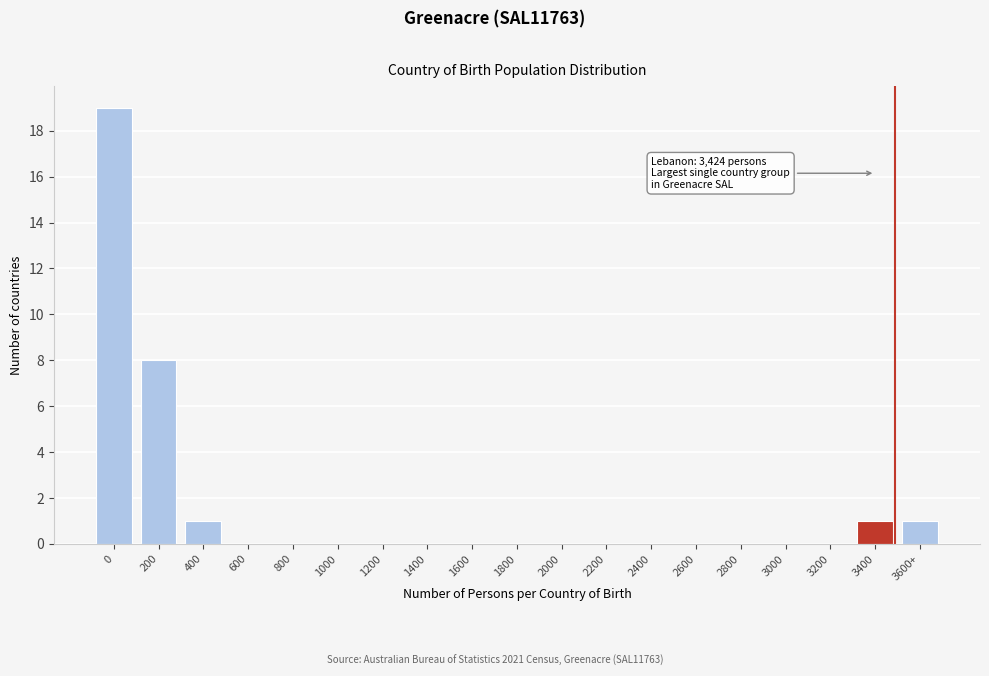

Reading left to right, list all the values displayed in this chart.

0=19	200=8	400=1	600=0	800=0	1000=0	1200=0	1400=0	1600=0	1800=0	2000=0	2200=0	2400=0	2600=0	2800=0	3000=0	3200=0	3400=1	3600+=1